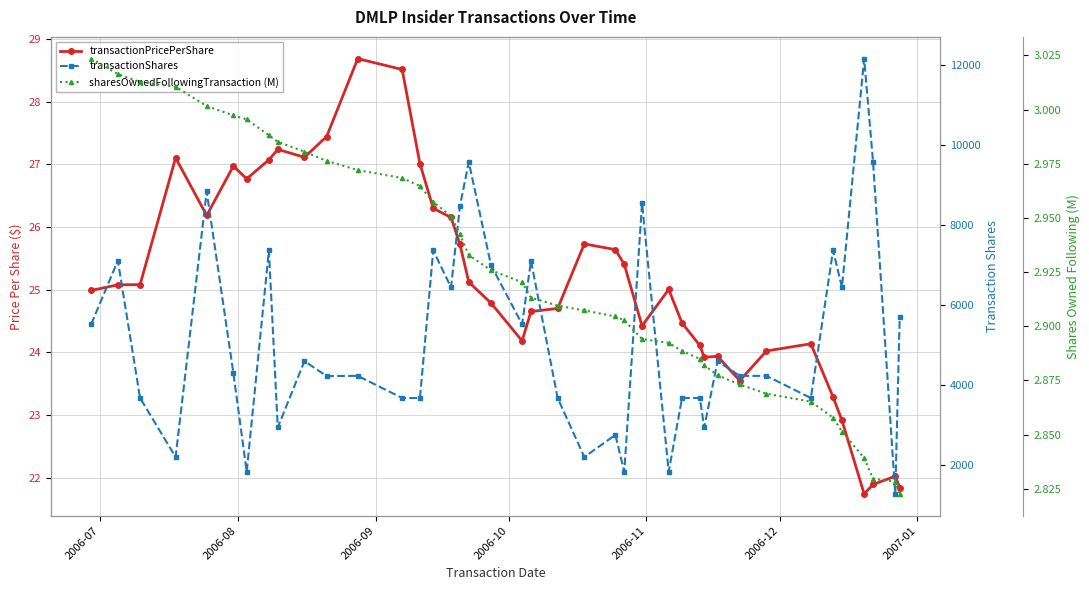

How many interior local peaks does the transactionShares series have?

14